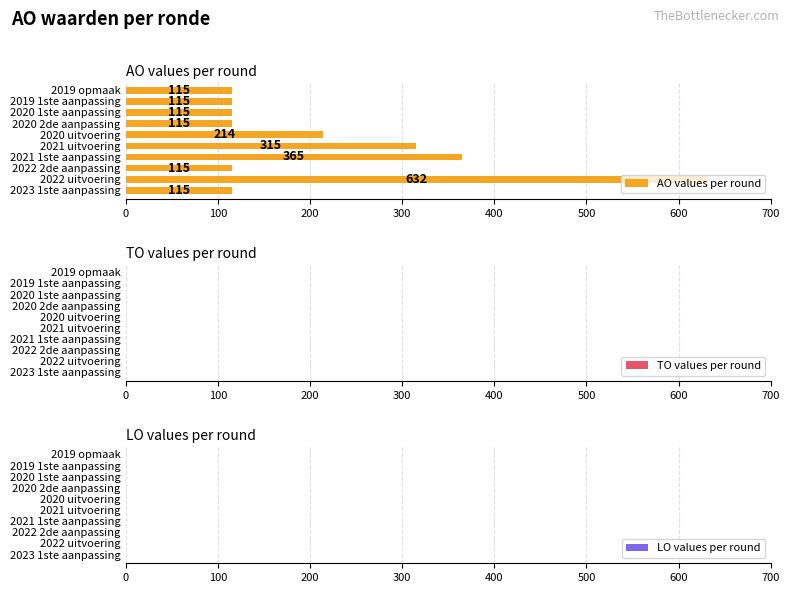

What is the minimum value shown in the chart?

115